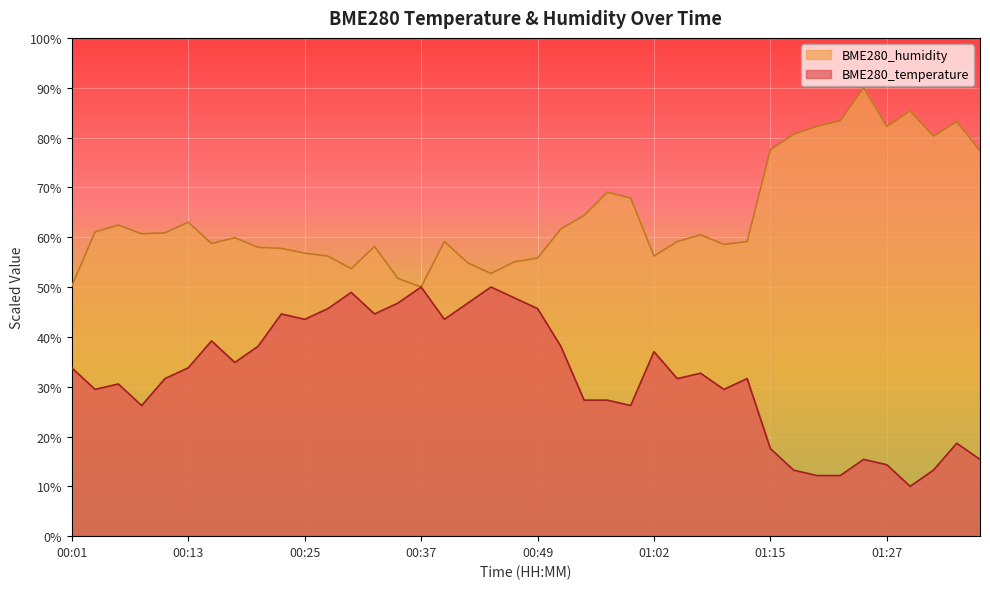

Which series has the widest spread of values?

BME280_temperature